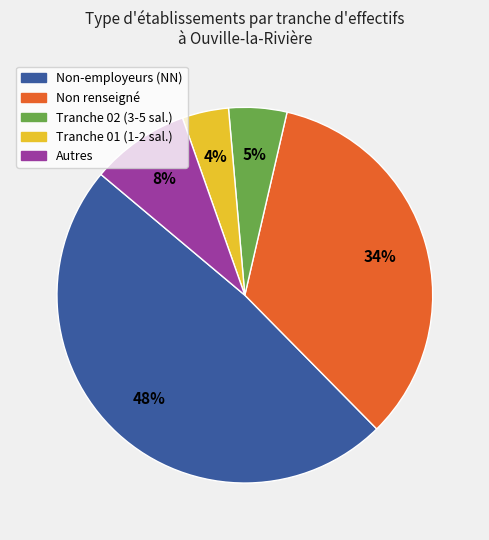

Does any single category account for the majority?

No